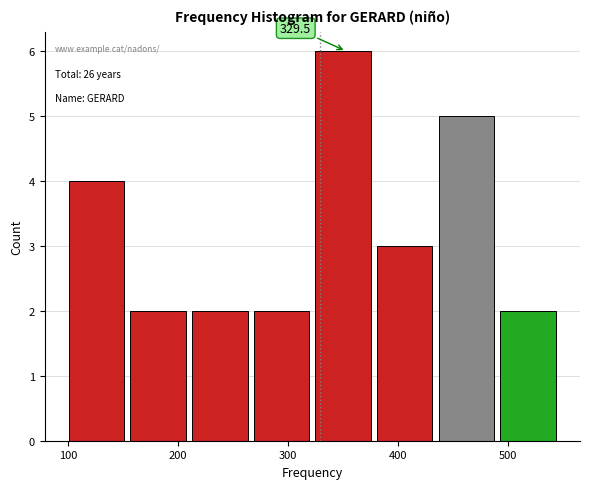

Which range on the x-axis has the tallest bar?

325 to 381